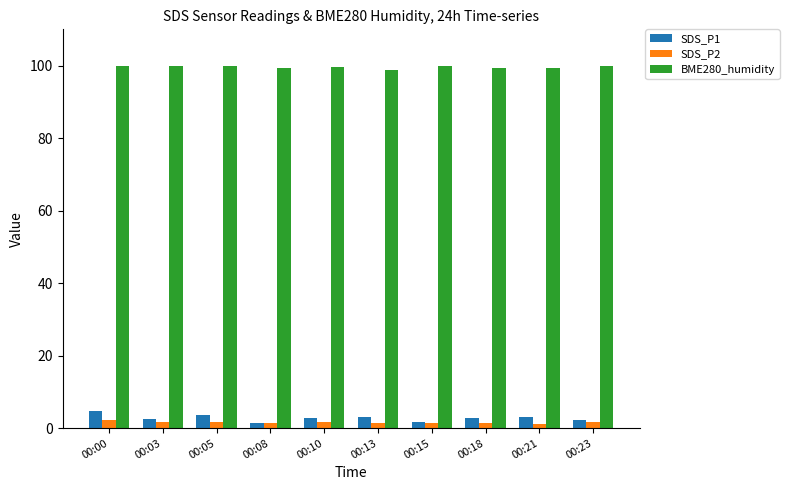

Are the bars horizontal?

No